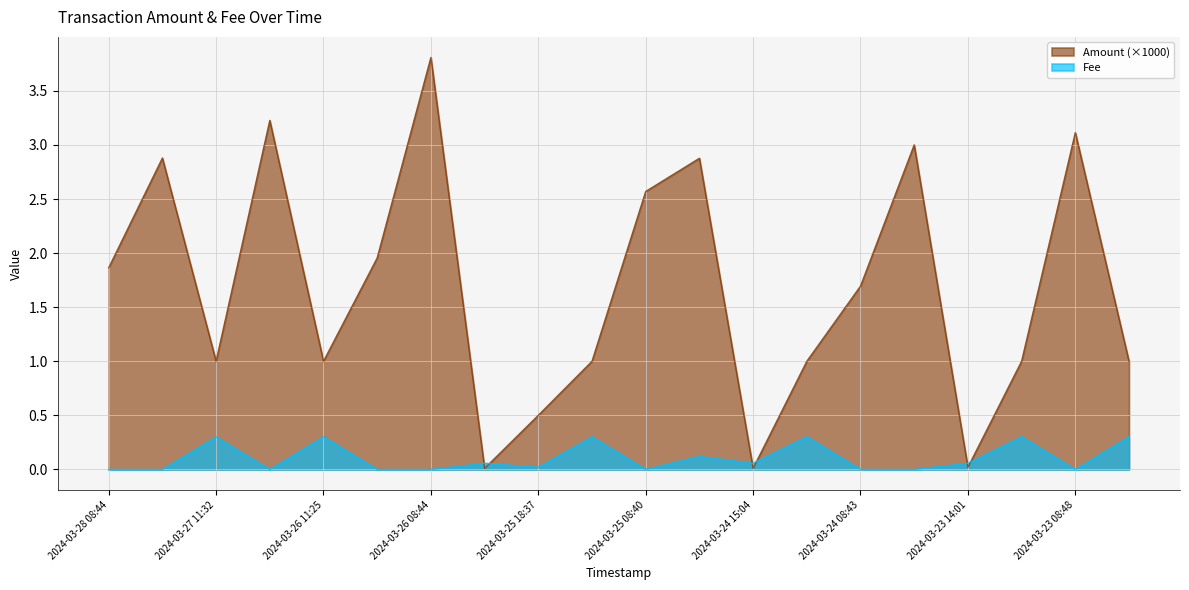

Where is the first local minimum for Amount?

2024-03-27 11:32